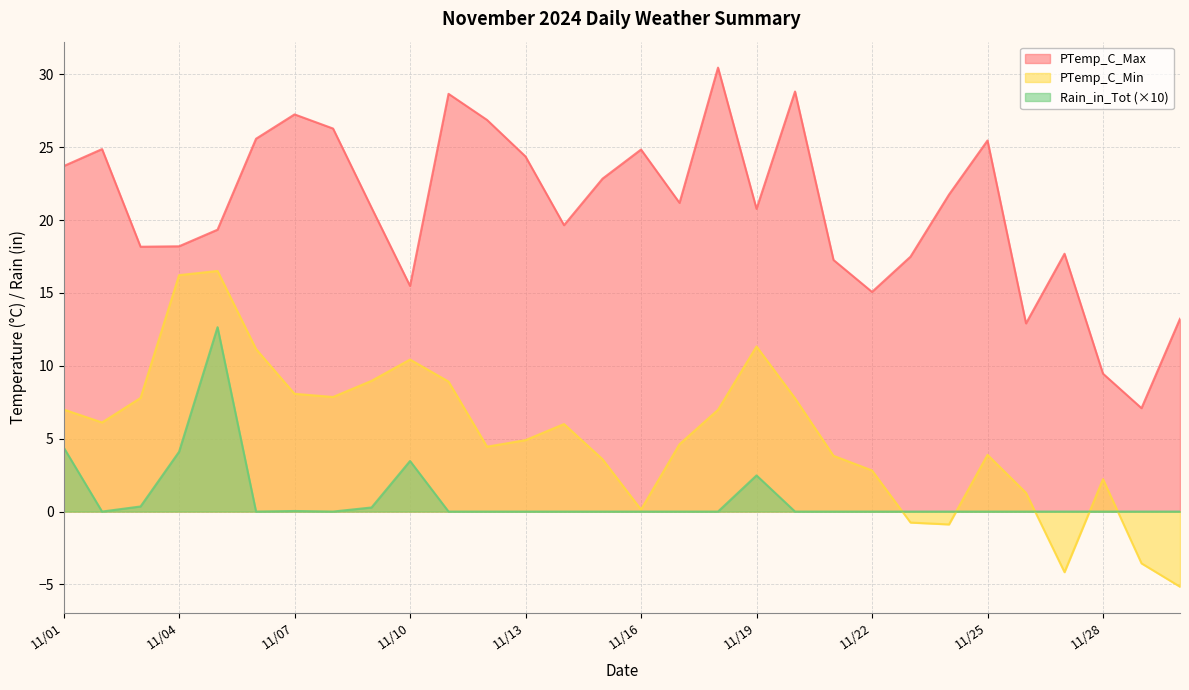

In PTemp_C_Min, how many points are lower than both neighbors (excluding endpoints)?

6